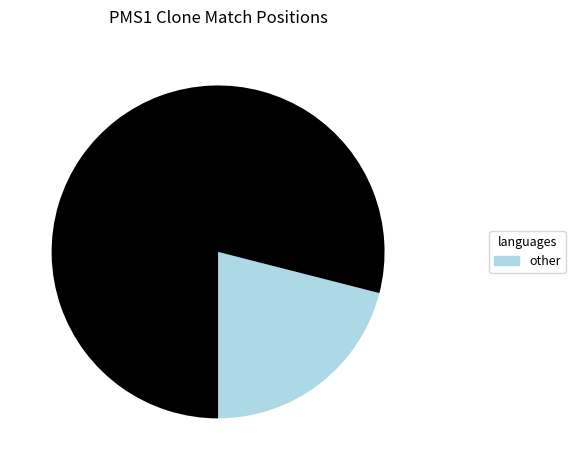

Is there any slice that represents more than half of the pie?

Yes